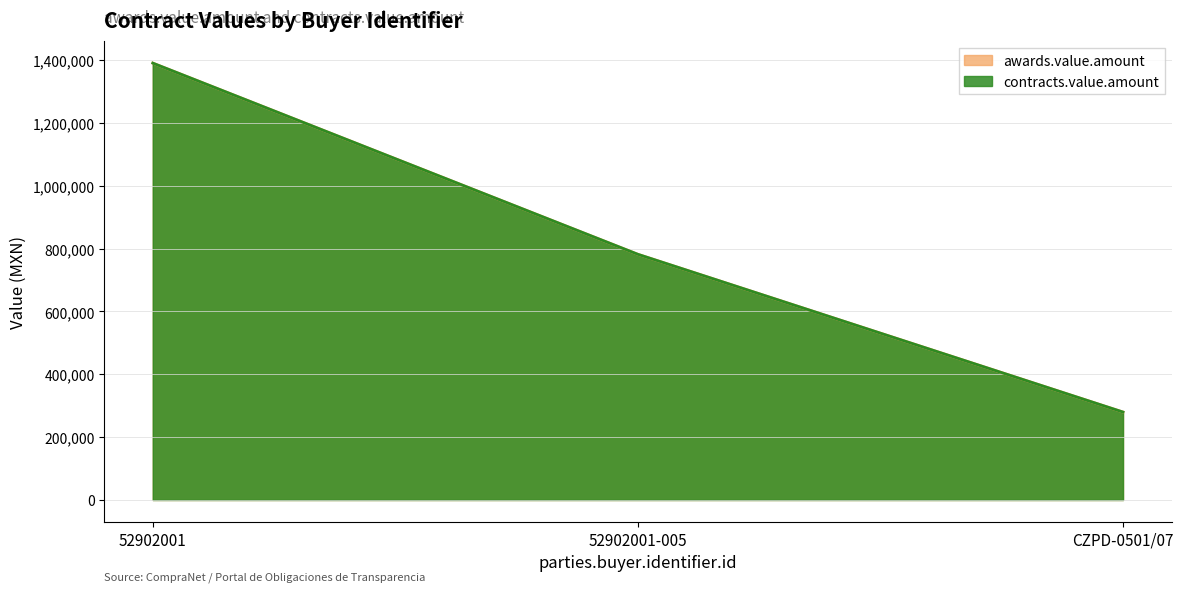

Which label corresponds to the smallest value in the chart?

CZPD-0501/07